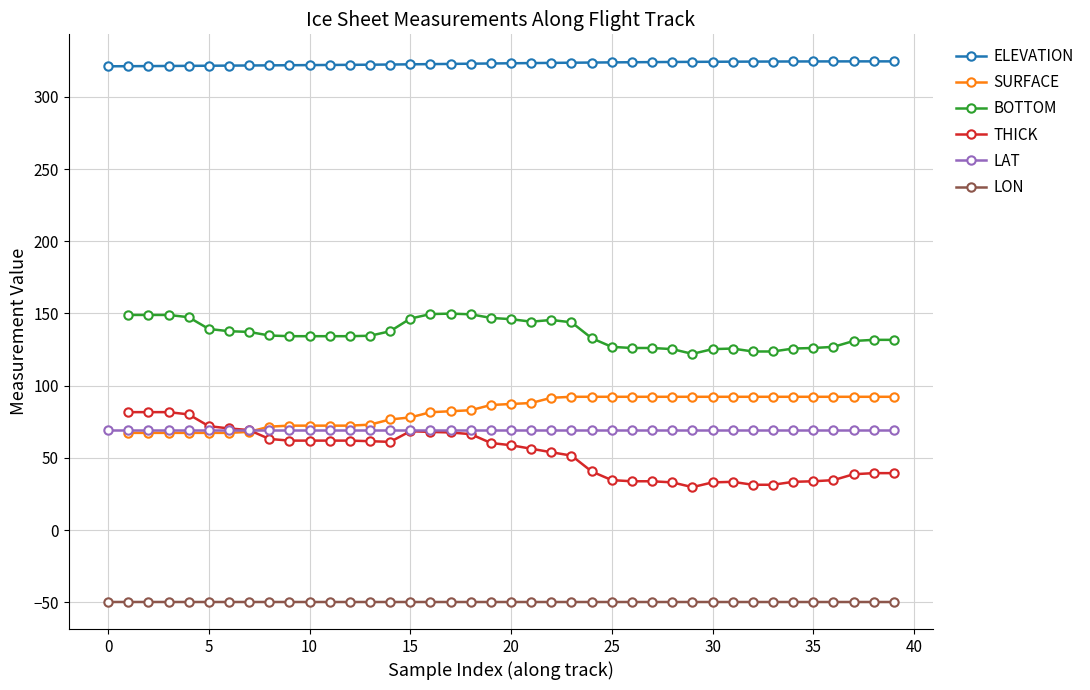

True or false: ELEVATION has more than 0 points higher than both neighbors.

True